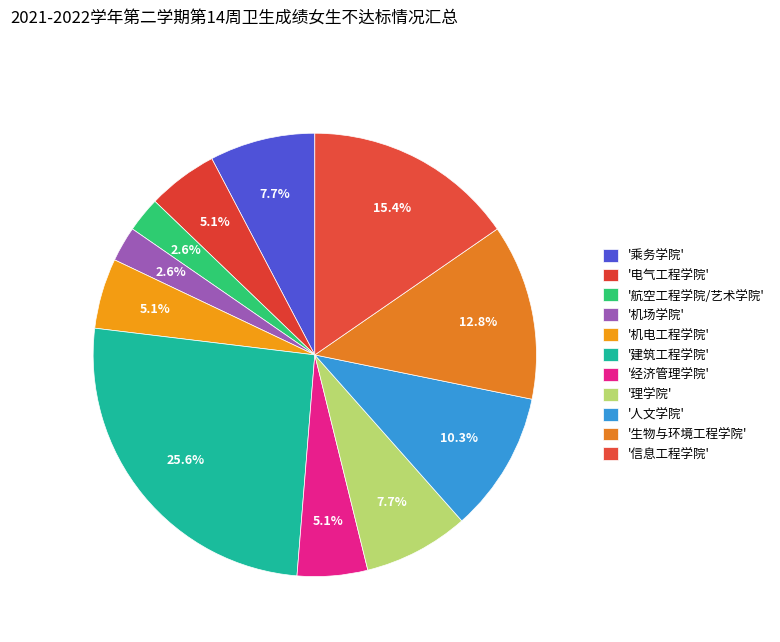

Is there a majority slice in this chart?

No